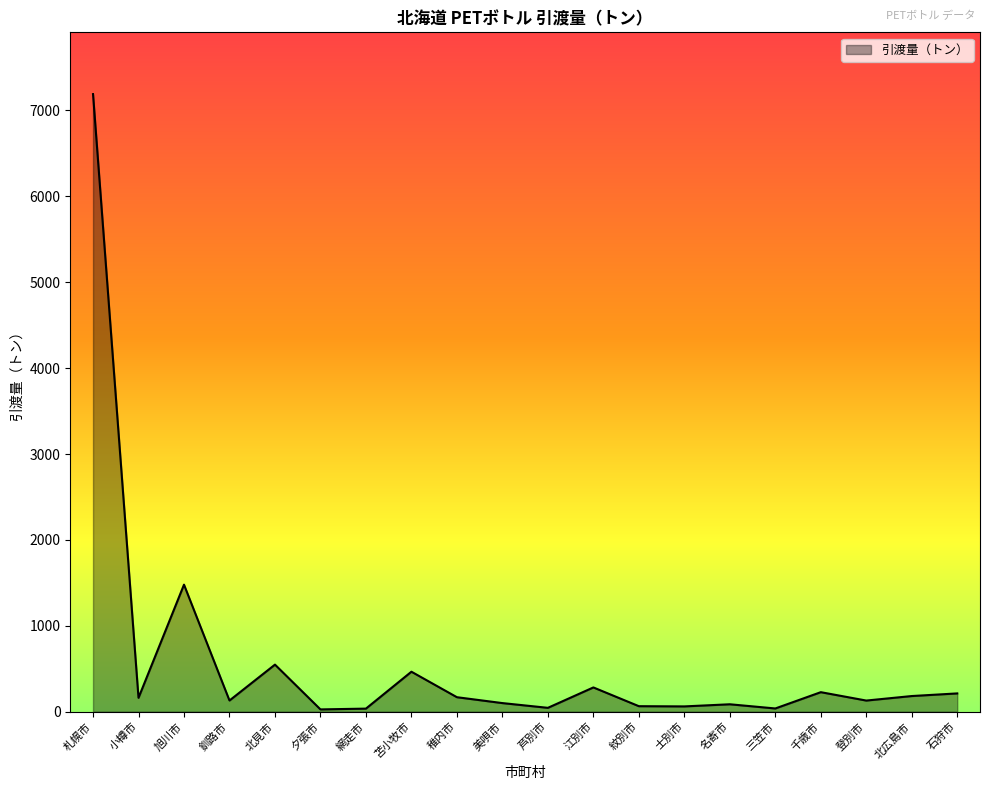

Where is the data nearest to the value 3608?

旭川市